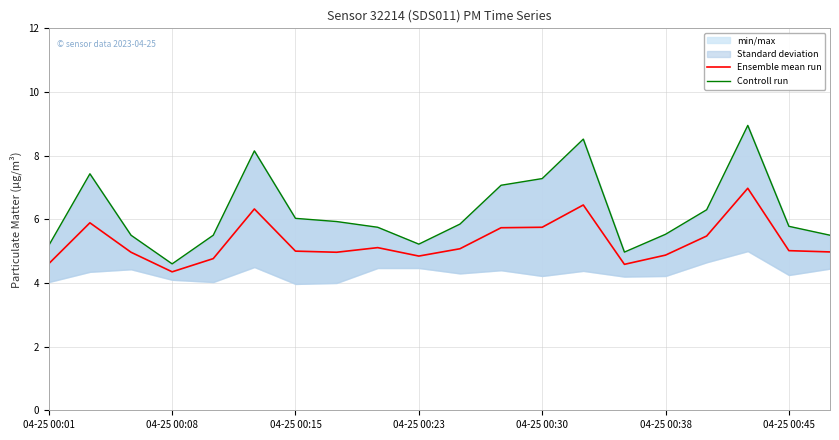

Is it true that Ensemble mean run equals 5.0 at 04-25 00:45?

True